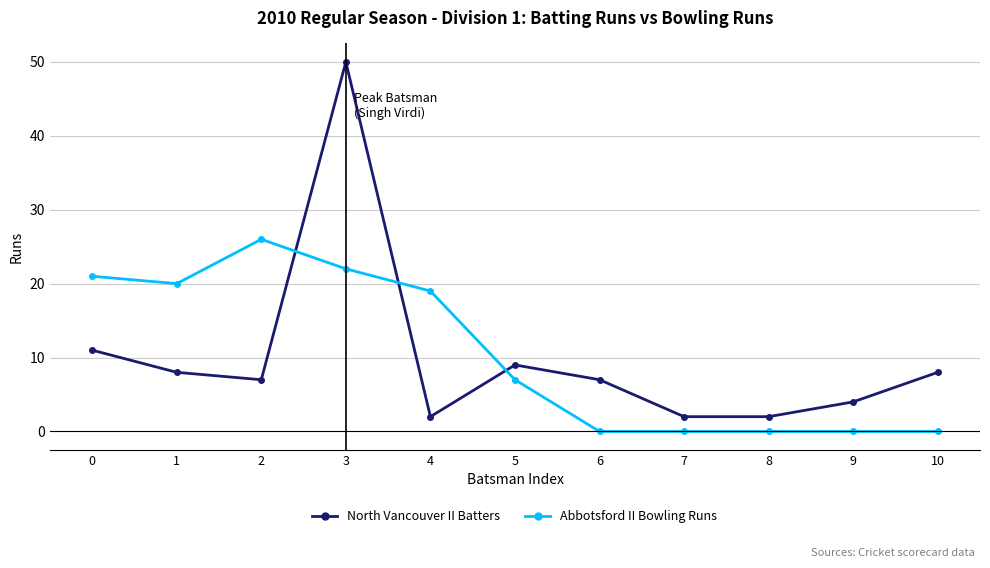

Rank the series at 1 from highest to lowest value.

Abbotsford II Bowling Runs, North Vancouver II Batters